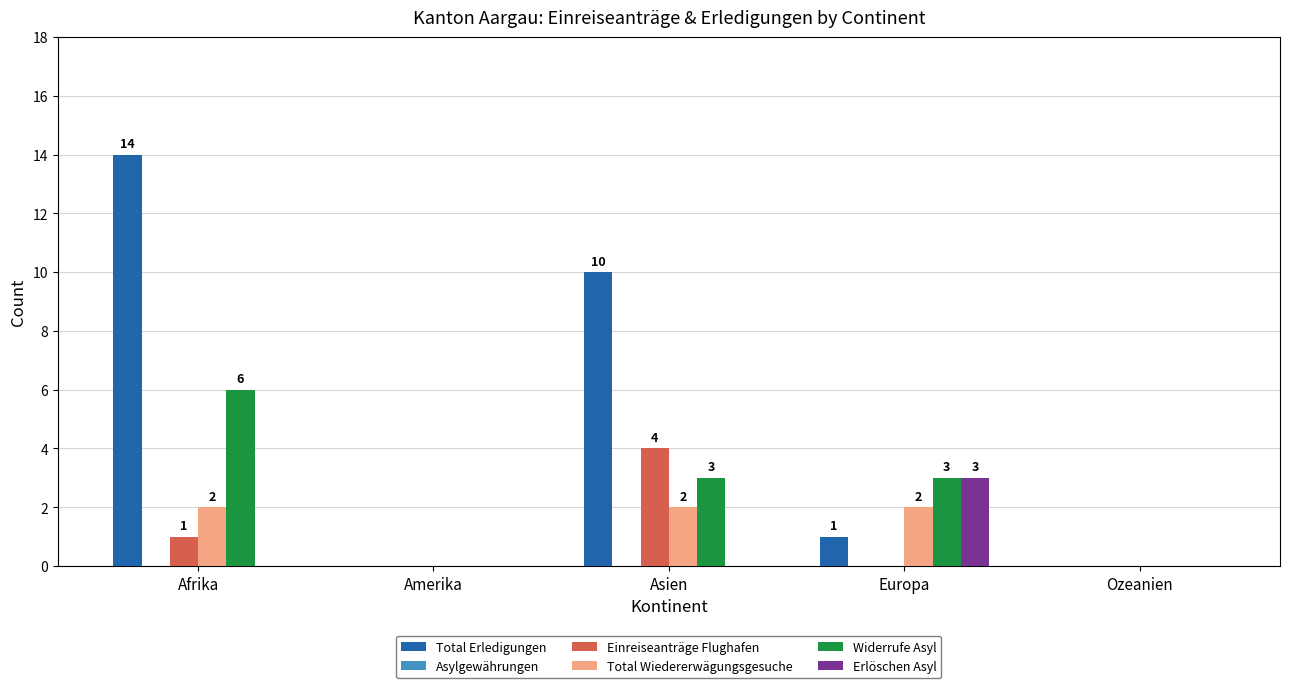

At which category is the sum across all series the highest?

Afrika